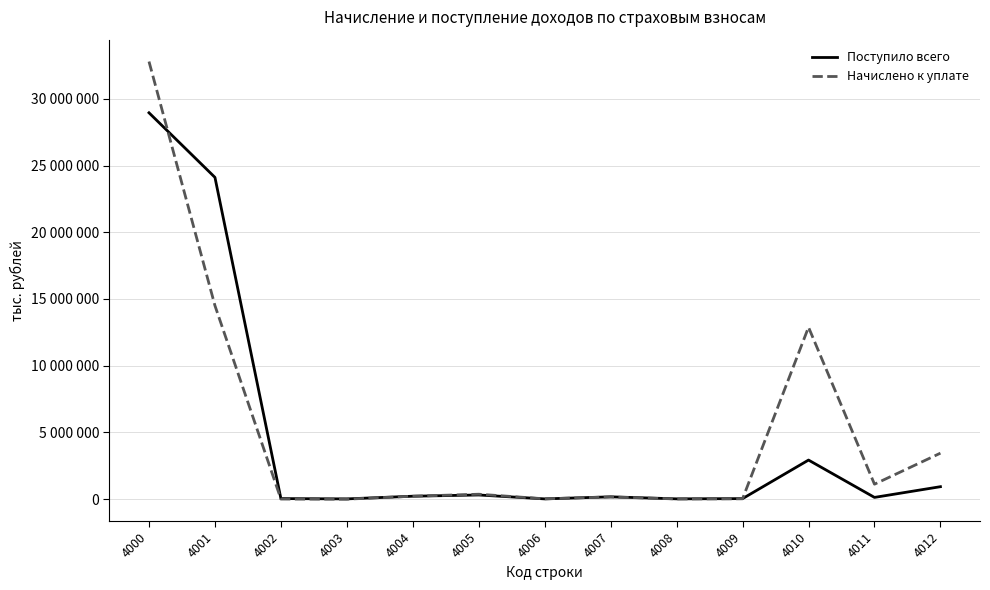

Which series ends up on top after the final intersection of Начислено к уплате and Поступило всего?

Начислено к уплате